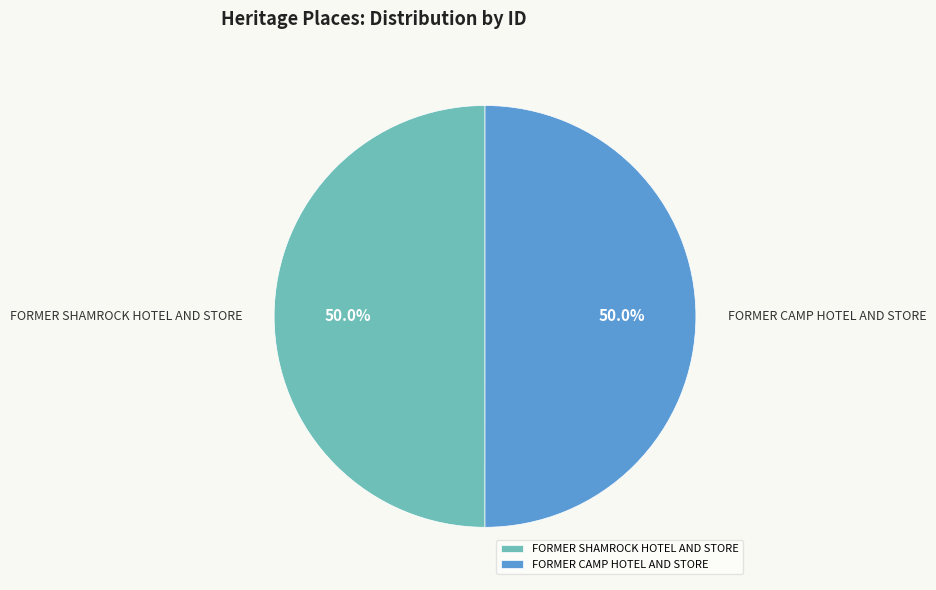

Combined, what portion of the pie is FORMER CAMP HOTEL AND STORE and FORMER SHAMROCK HOTEL AND STORE?

100.0%